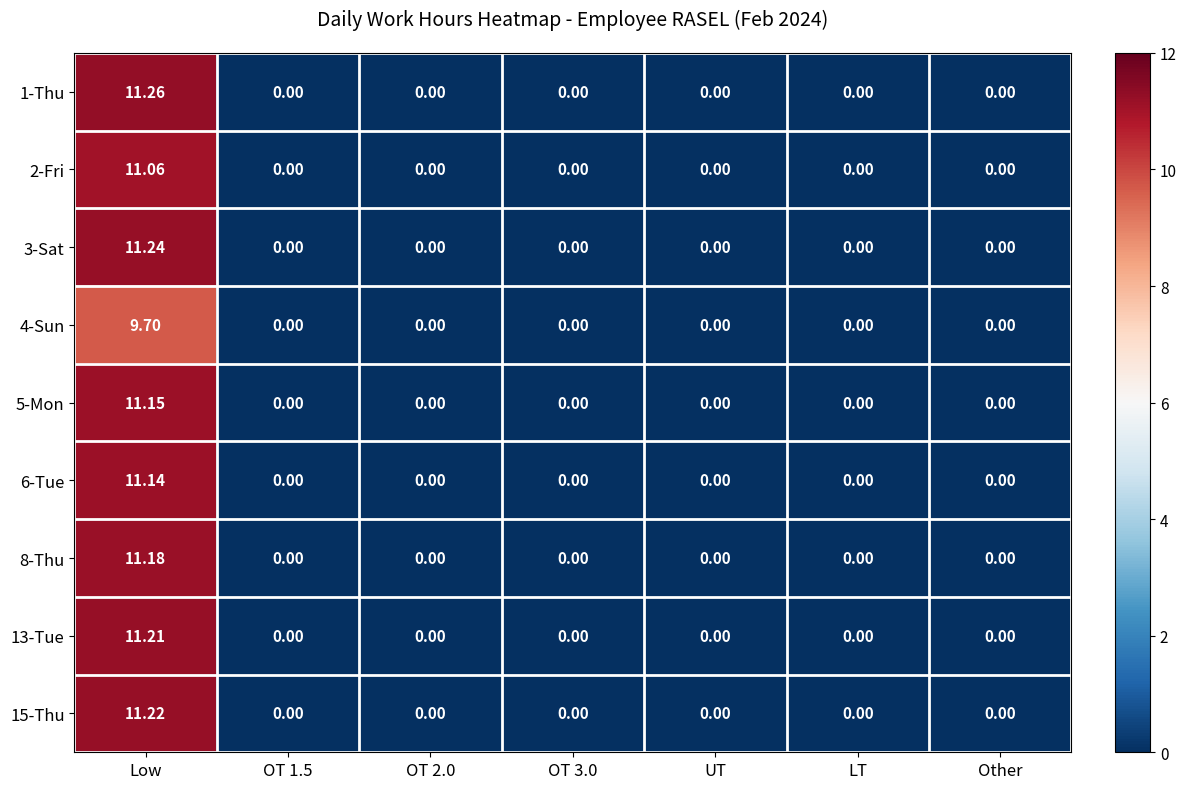

At which label does 15-Thu reach its peak?

Low